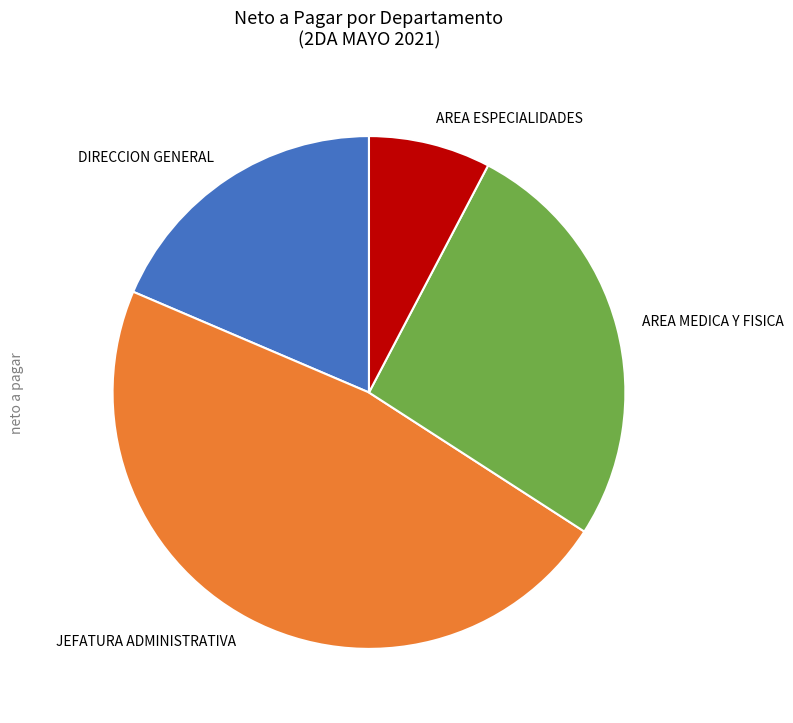

How many segments does this pie chart have?

4